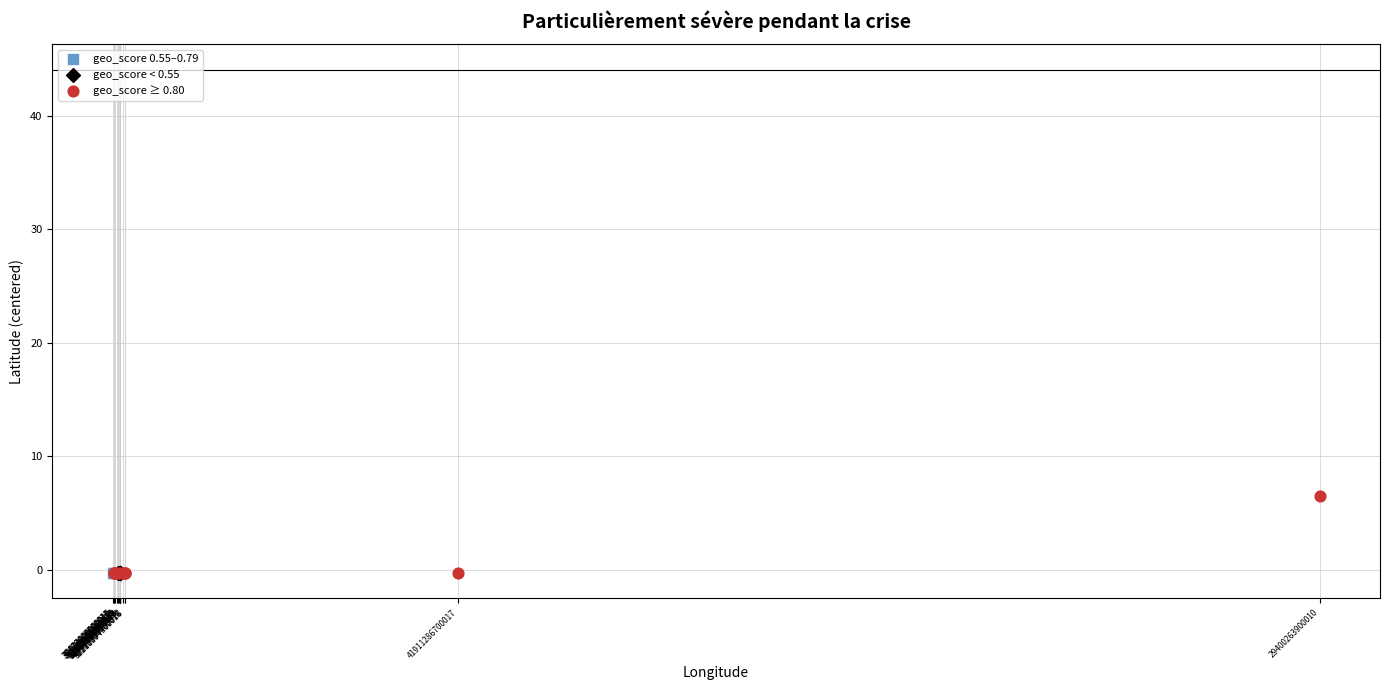

Which series contains the highest Y value?

geo_score ≥ 0.80